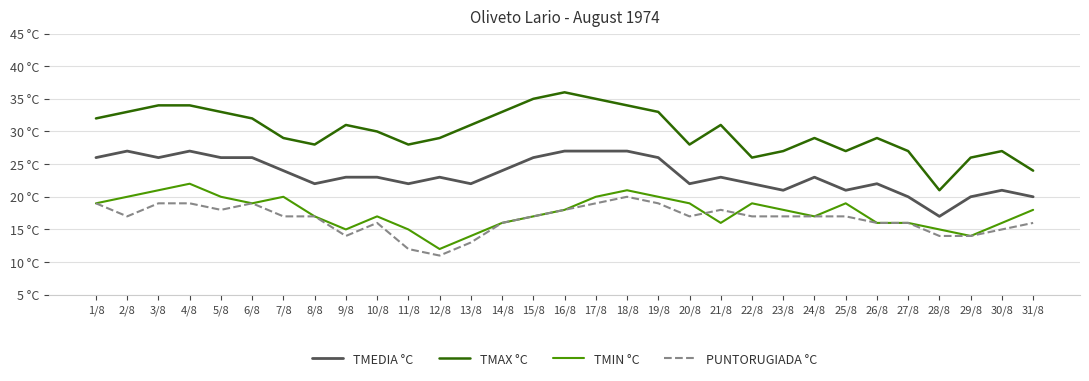

True or false: TMIN °C and PUNTORUGIADA °C cross at least once.

True